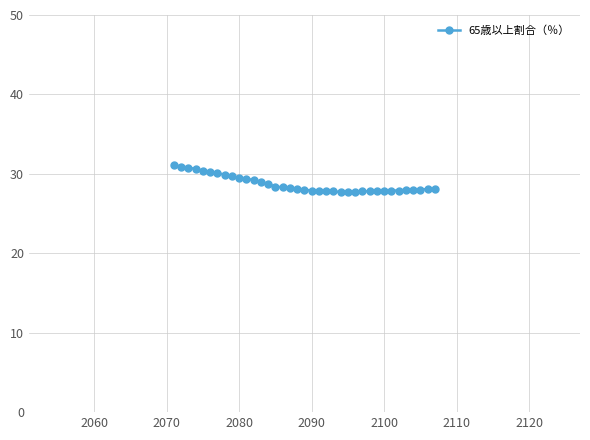

Is this an area chart (filled region under the line)?

No